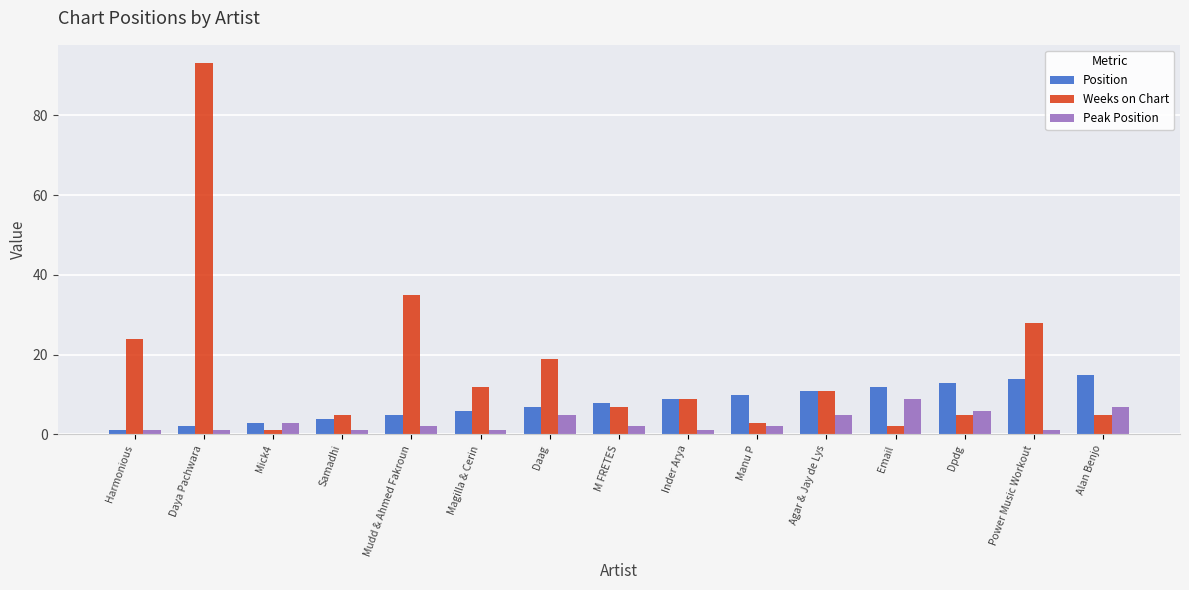

What is the difference between the Weeks on Chart values at Alan Benjo and Agar & Jay de Lys?

6